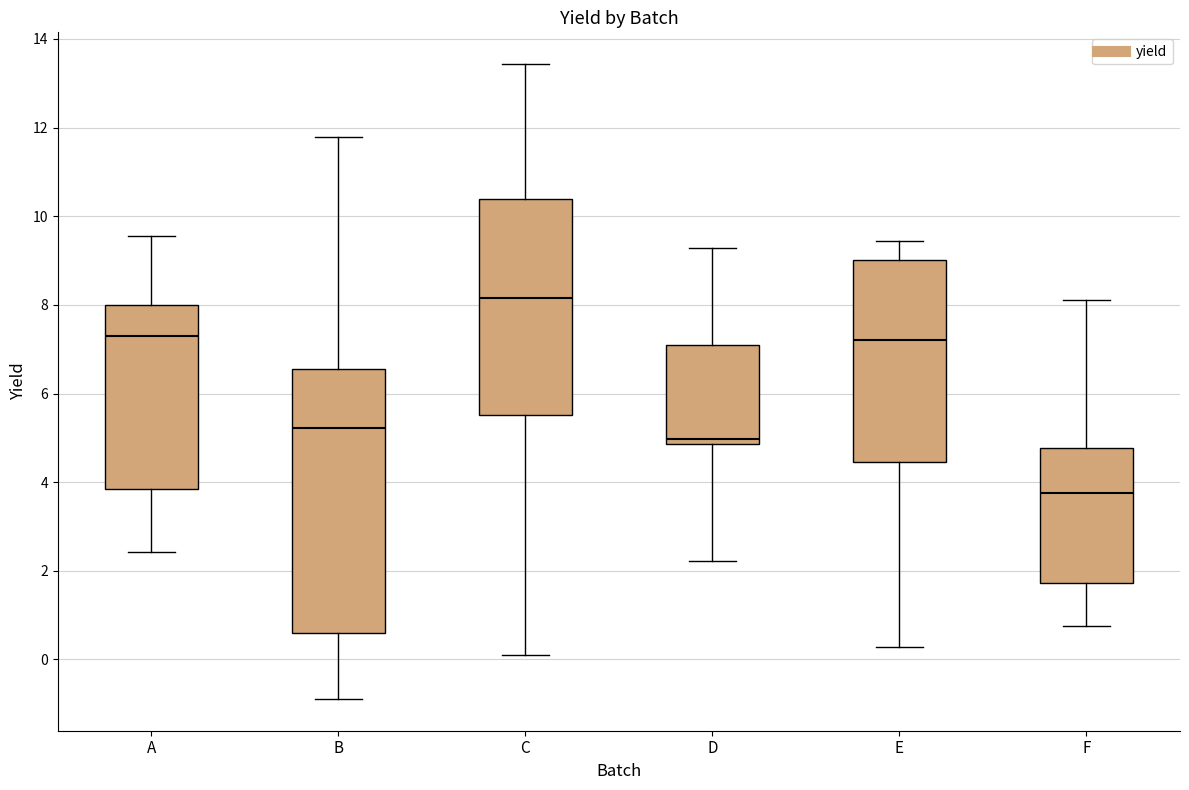

Comparing the boxes themselves (not the whiskers), which one is the tallest?

B